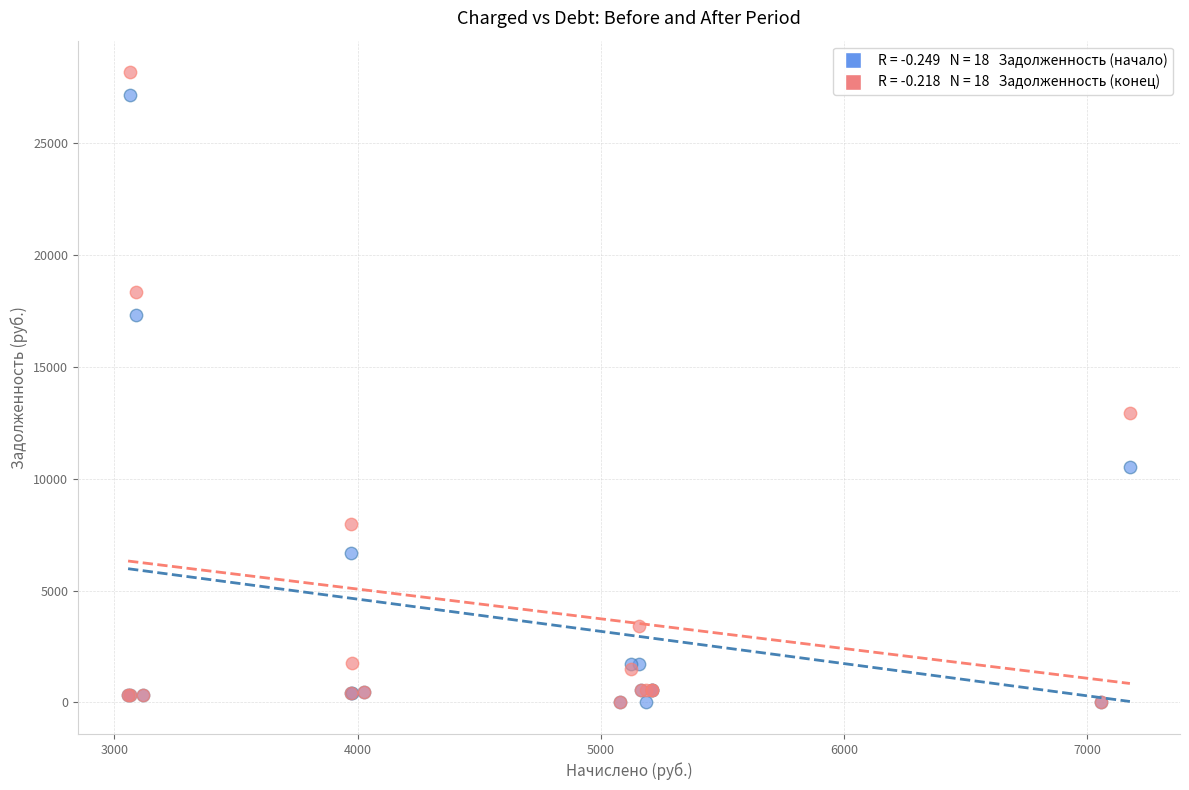

Across all series, what Y value is closest to 14079?

12915.1